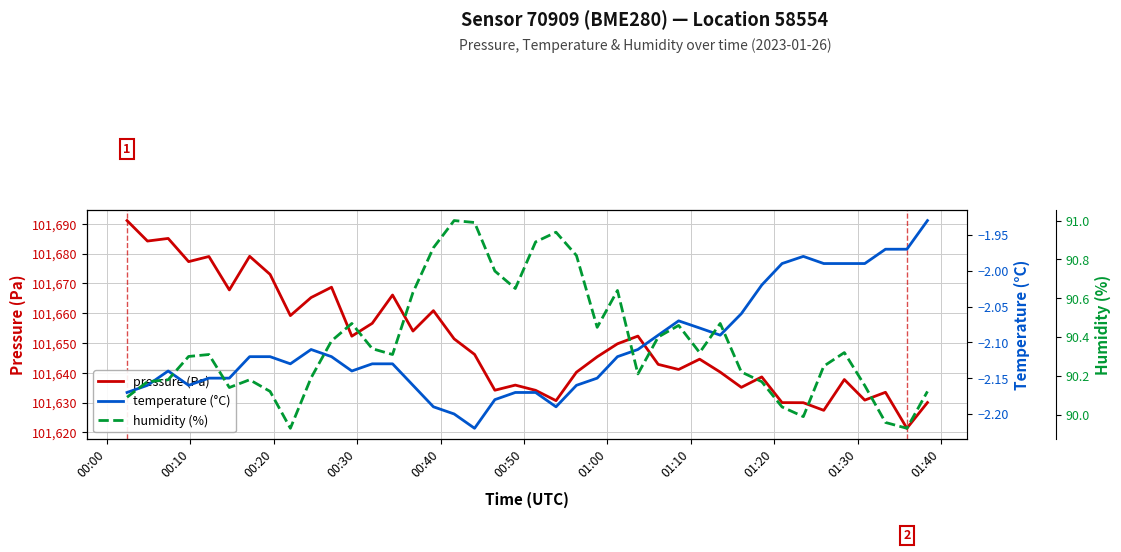

True or false: pressure (Pa) and humidity (%) intersect in this chart.

False